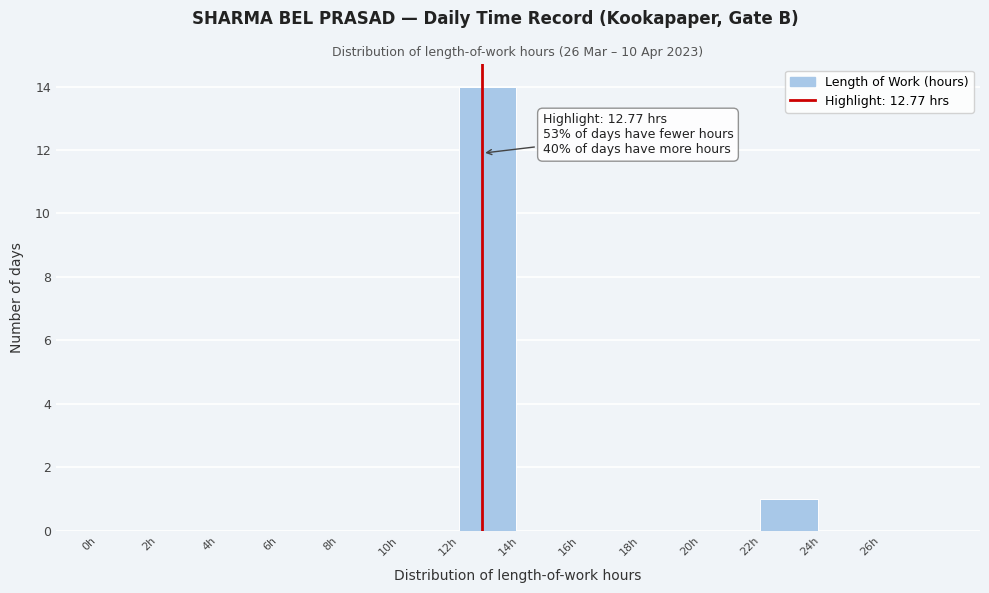

Which range on the x-axis has the tallest bar?

12 to 14